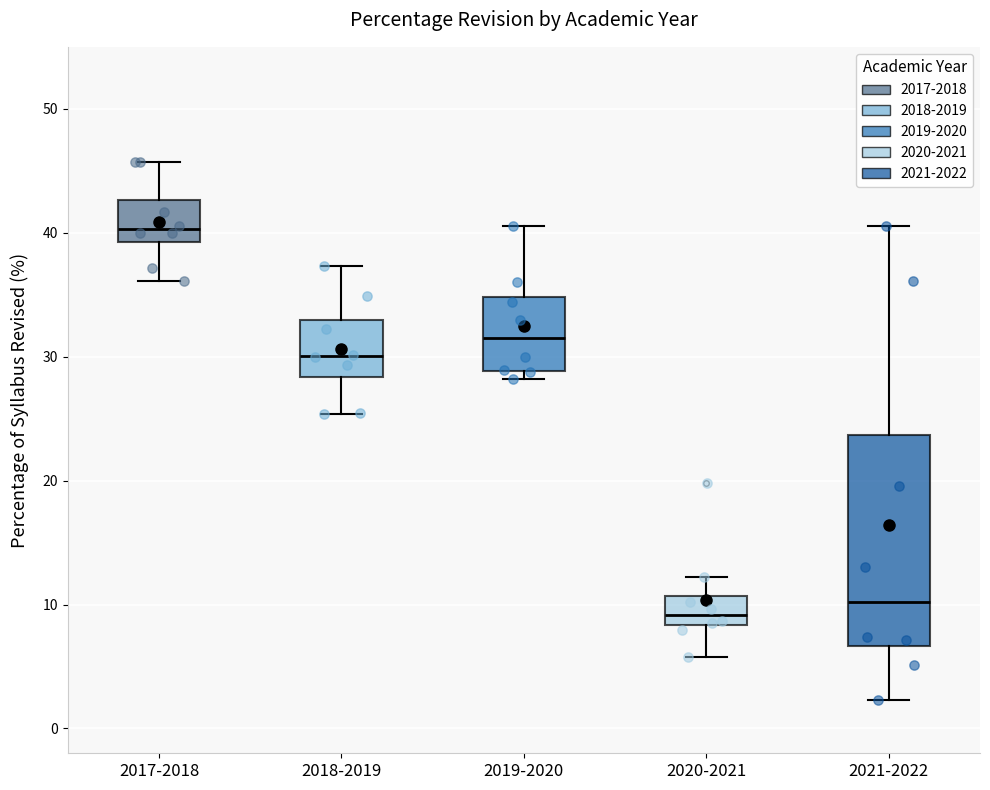

Reading left to right, read every box against the y-axis: the position of its median line, the range the box covers, and the ends of its whiskers. The values are not printed on the chart, so give them approximately, as read against the axis.

2017-2018: median 40, box 39 to 43, whiskers 36 to 46
2018-2019: median 30, box 28 to 33, whiskers 25 to 37
2019-2020: median 31, box 29 to 35, whiskers 28 to 41
2020-2021: median 9, box 8 to 11, whiskers 6 to 12
2021-2022: median 10, box 7 to 24, whiskers 2 to 41